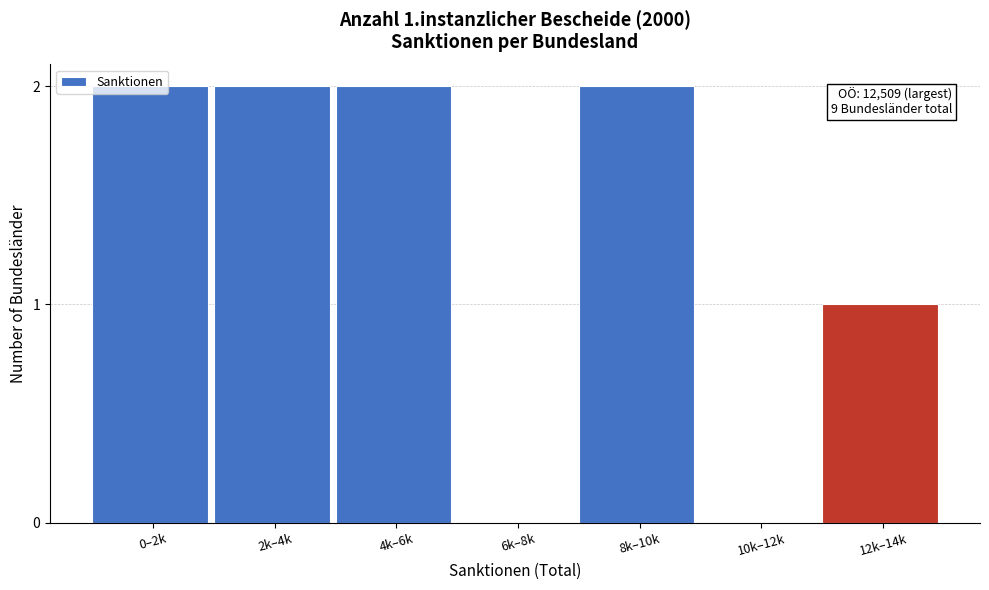

What is the sum of all values?

9